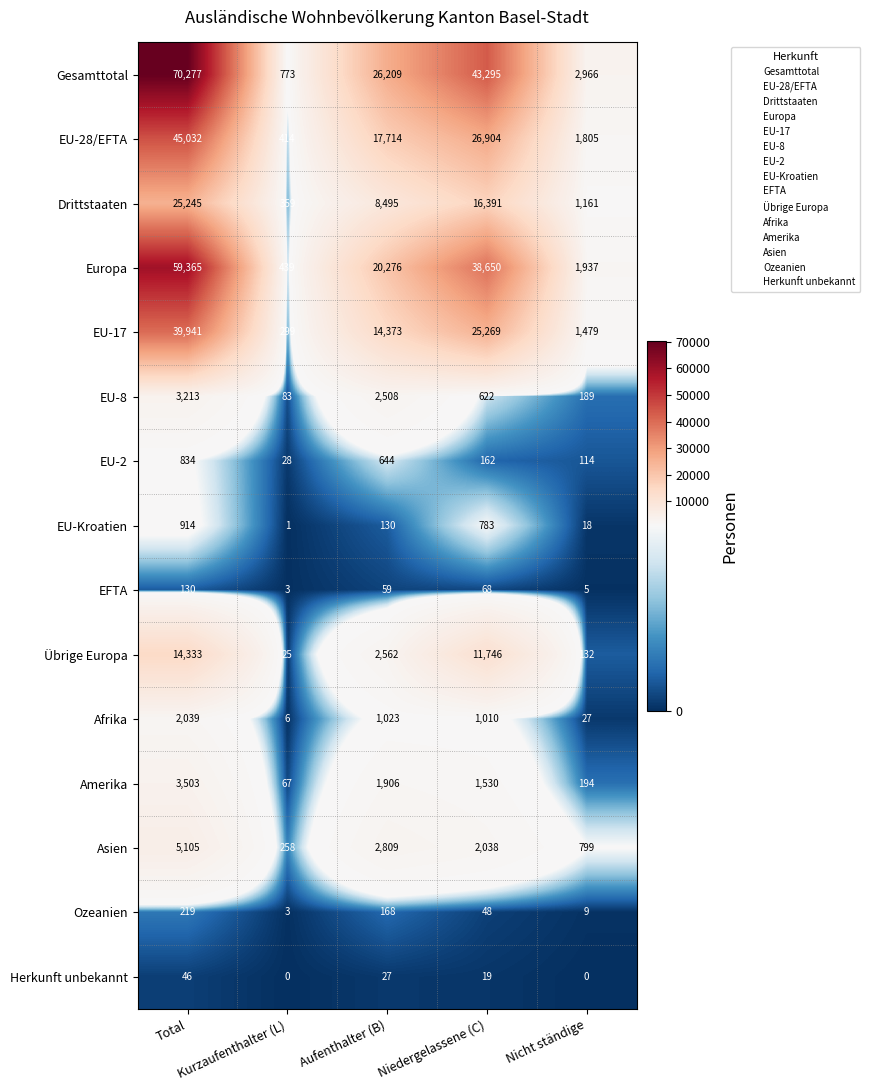

What is the average value of the EFTA series?

53